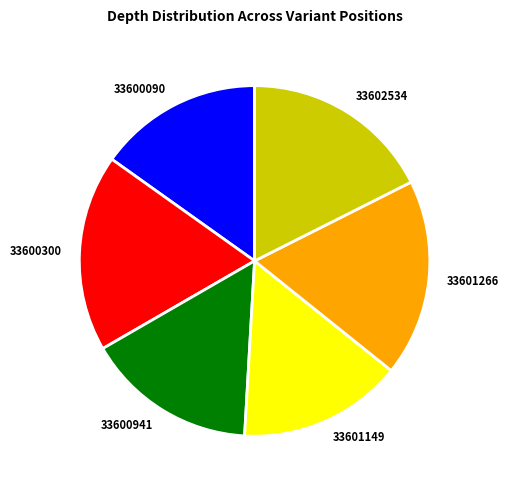

The 33600941 slice represents 16% of the pie. True or false?

True